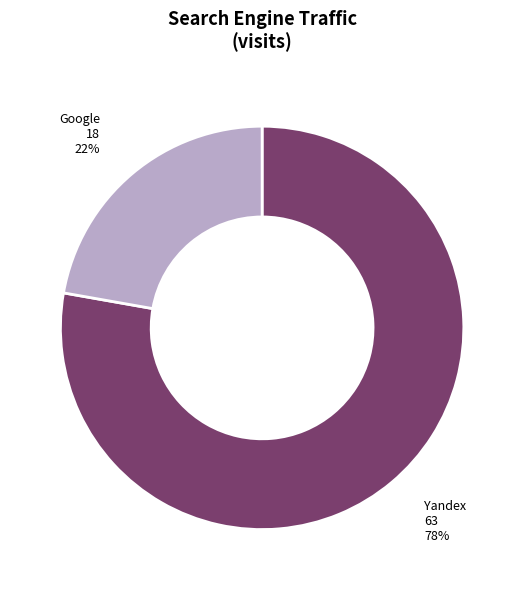

To the nearest percent, what is the difference between the largest and smallest slice percentages?

56%